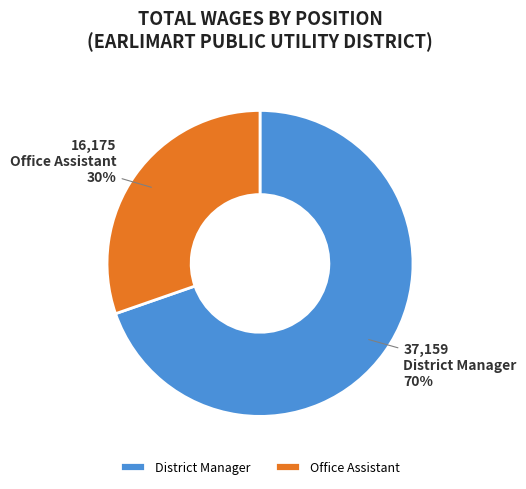

Is there a majority slice in this chart?

Yes